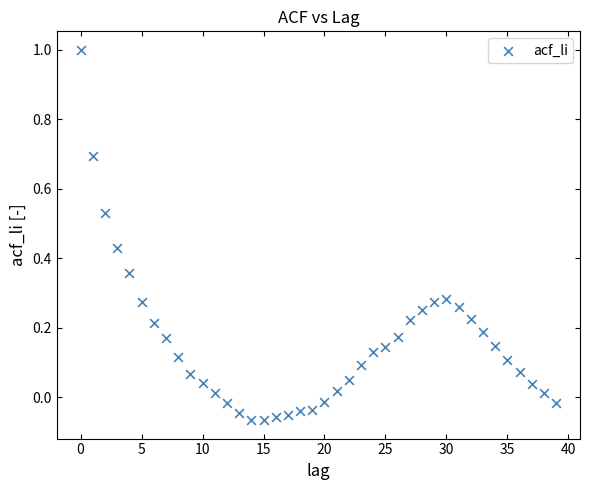

What is the range of Y values (max minus min)?

1.1